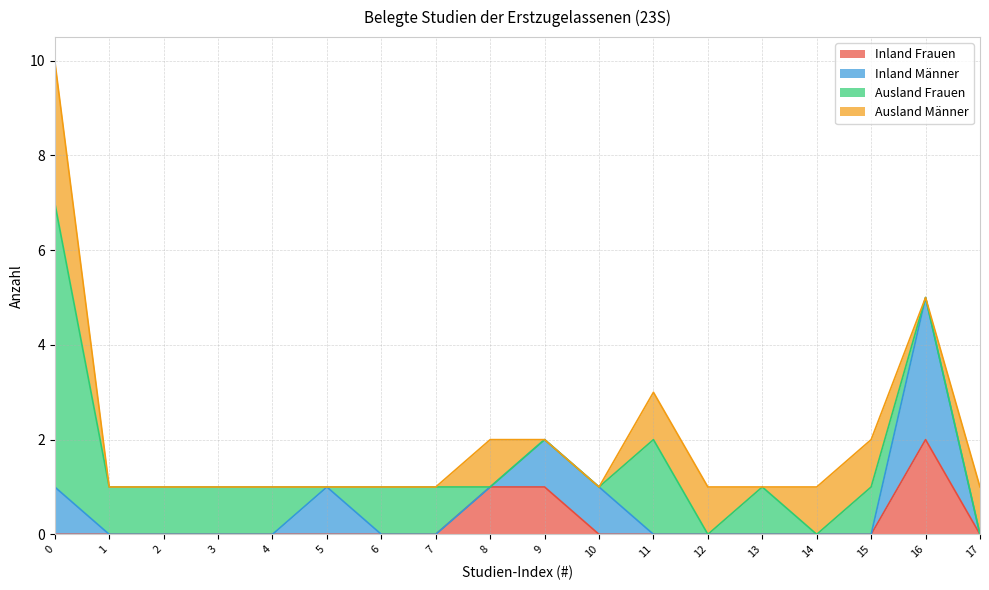

Where do Inland Männer and Ausland Frauen first cross each other?

4 and 5